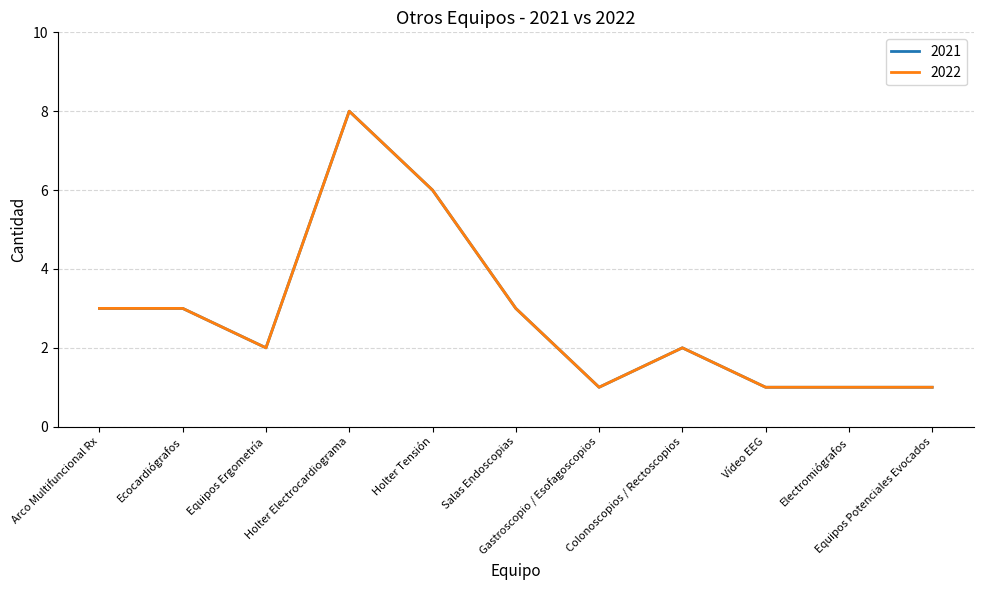

Reading right to left, list all the values displayed in this chart.

2021: Equipos Potenciales Evocados=1	Electromiógrafos=1	Vídeo EEG=1	Colonoscopios / Rectoscopios=2	Gastroscopio / Esofagoscopios=1	Salas Endoscopias=3	Holter Tensión=6	Holter Electrocardiograma=8	Equipos Ergometría=2	Ecocardiógrafos=3	Arco Multifuncional Rx=3
2022: Equipos Potenciales Evocados=1	Electromiógrafos=1	Vídeo EEG=1	Colonoscopios / Rectoscopios=2	Gastroscopio / Esofagoscopios=1	Salas Endoscopias=3	Holter Tensión=6	Holter Electrocardiograma=8	Equipos Ergometría=2	Ecocardiógrafos=3	Arco Multifuncional Rx=3